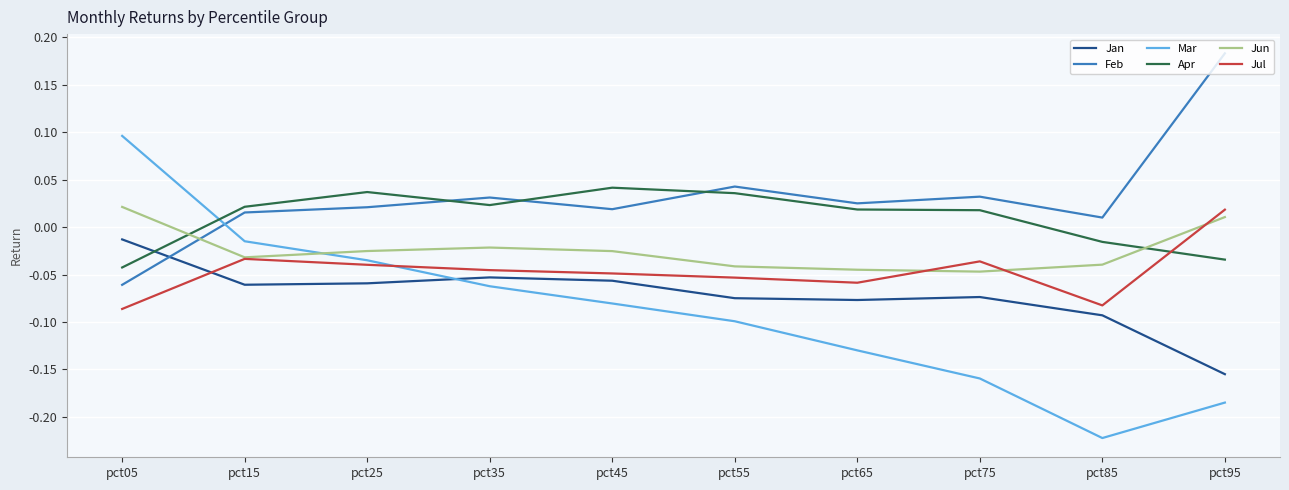

Count the number of data series in this chart.

6